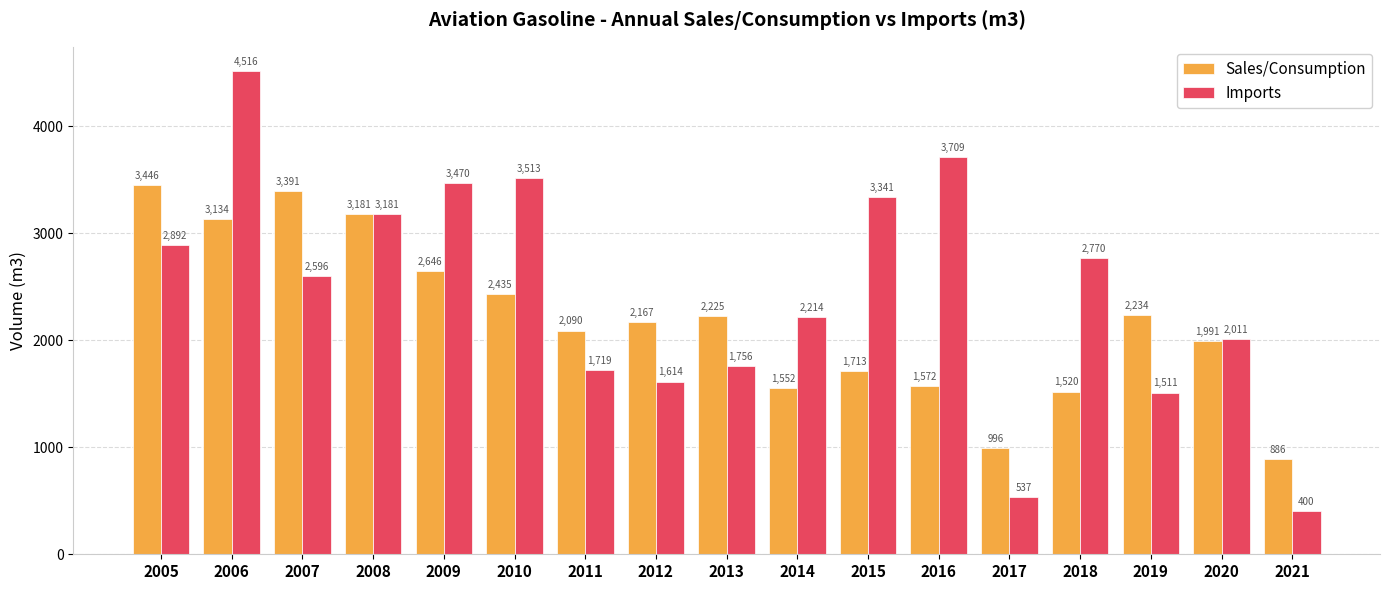

Is it true that Sales/Consumption equals 685 at 2016?

False